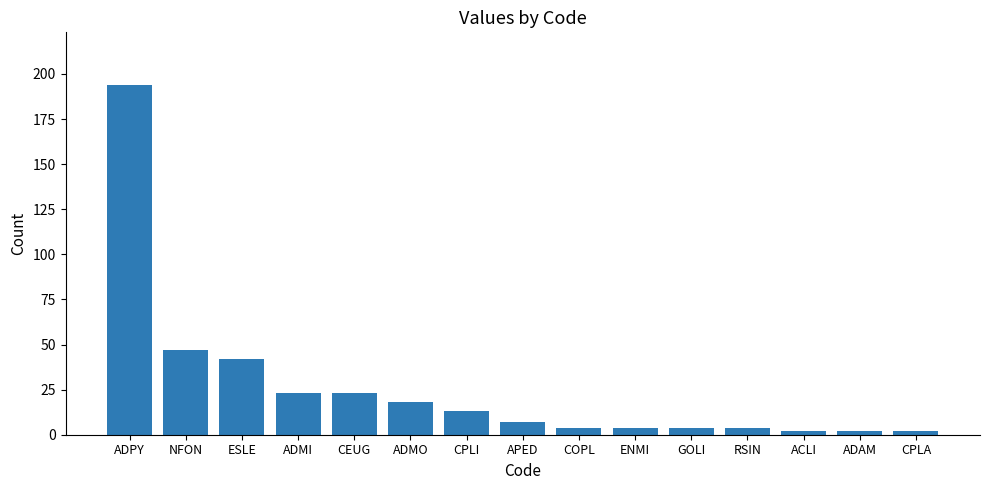

What is the difference between the second highest and minimum values?

45